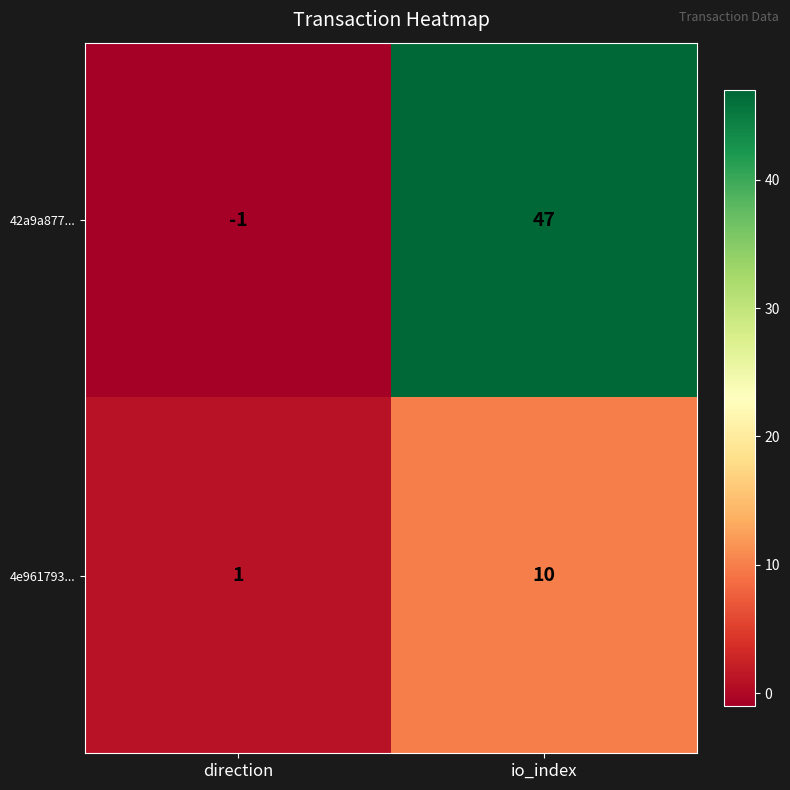

What is the spread (max minus min) of values at io_index?

37